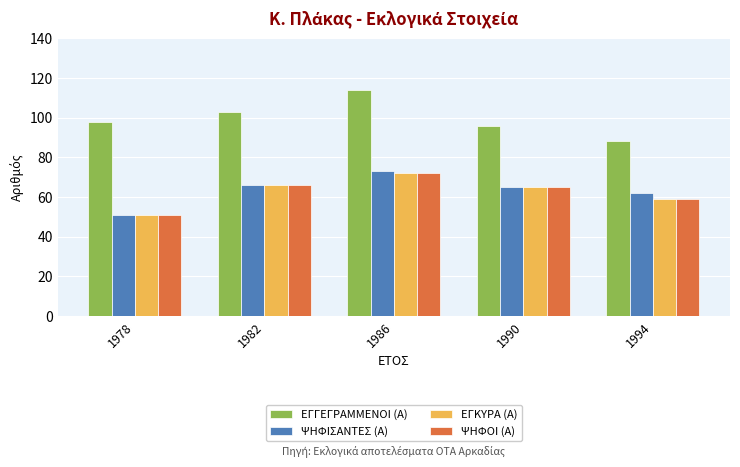

What is the spread (max minus min) of values at 1990?

31